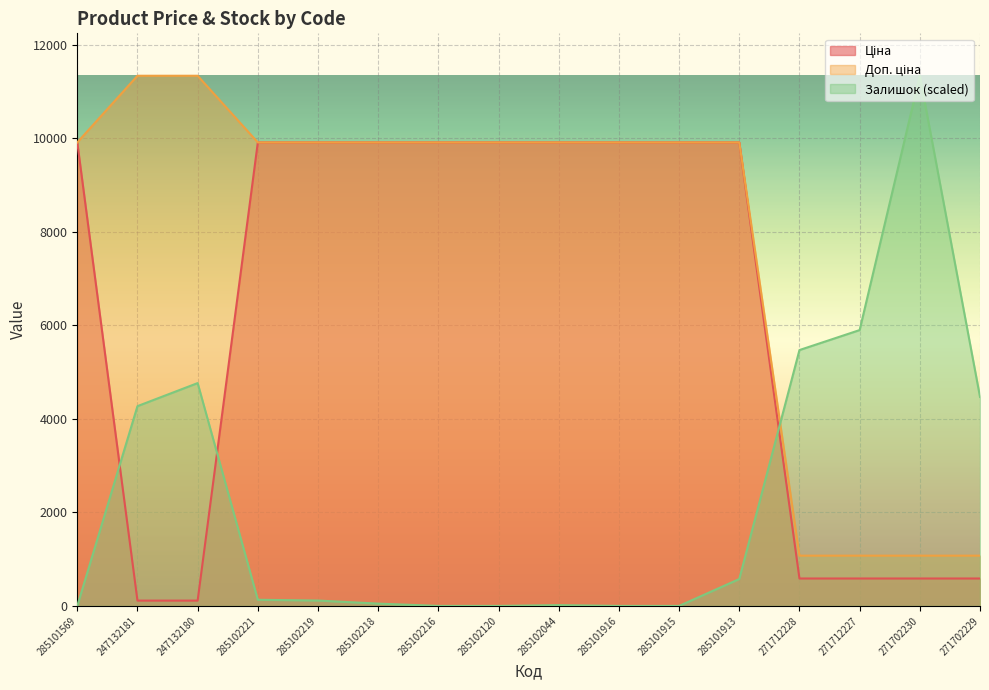

What position from the right is 247132180?

14